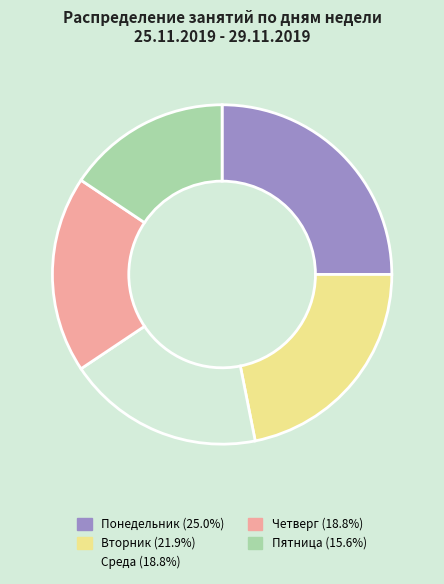

What is the largest slice in the pie chart?

Понедельник